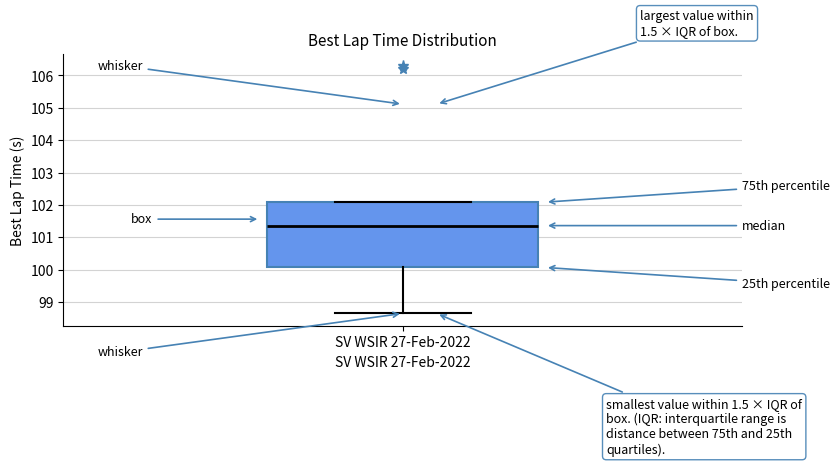

Where does the lower whisker of the box for SV WSIR 27-Feb-2022 end on the y-axis? The values are not printed on the chart, so give them approximately, as read against the axis.

98.6